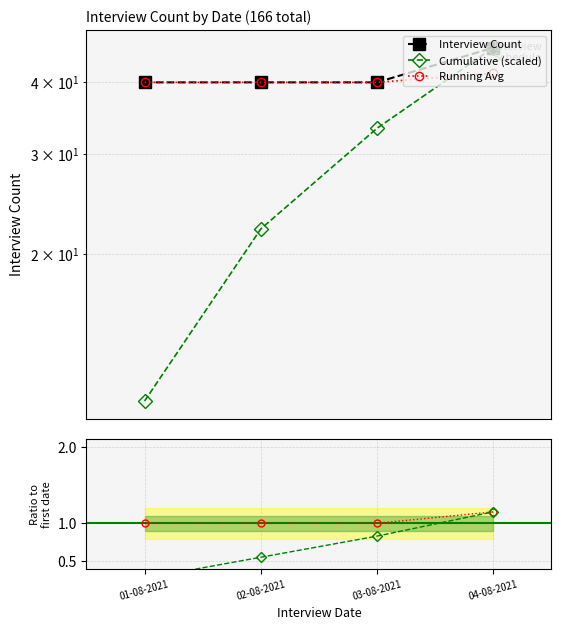

Which has a higher value, 02-08-2021 or 03-08-2021?

02-08-2021